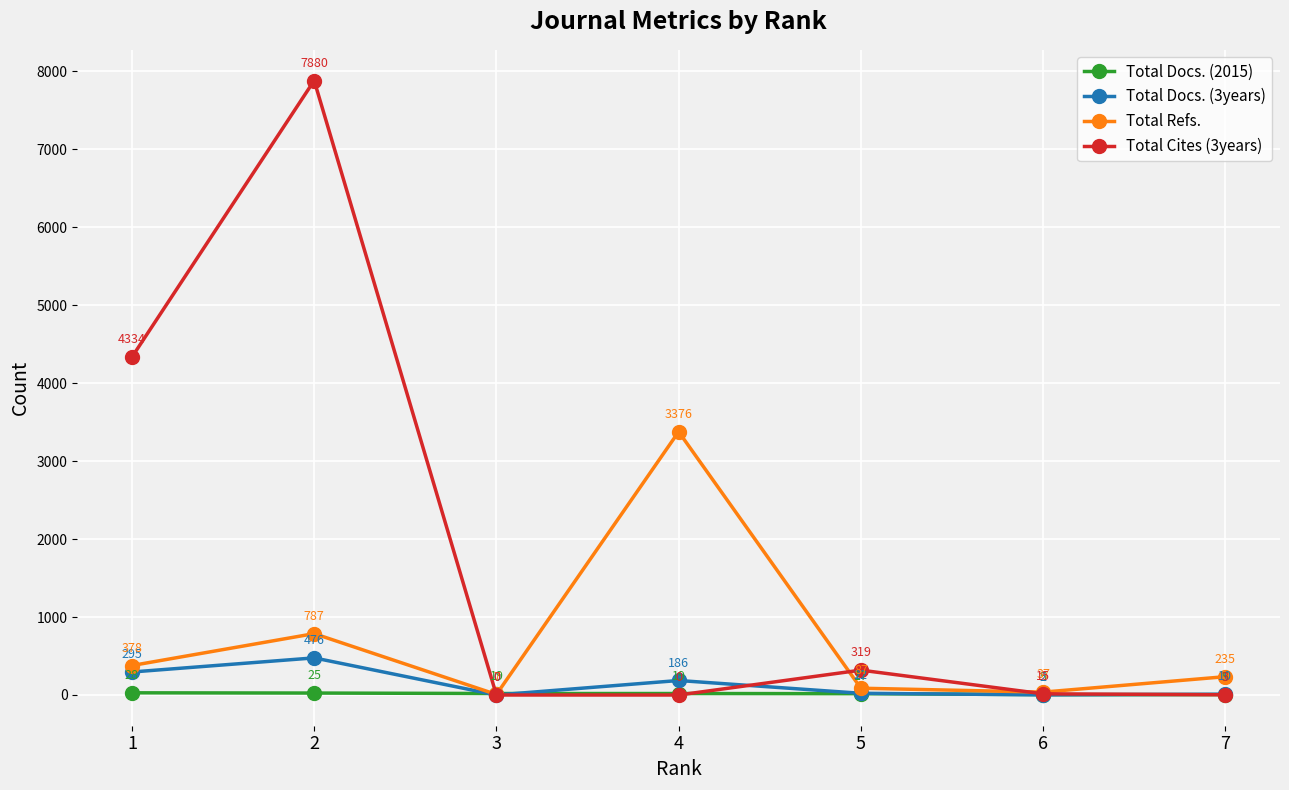

What is the value of the Total Docs. (2015) point at the 7th from the left?

5